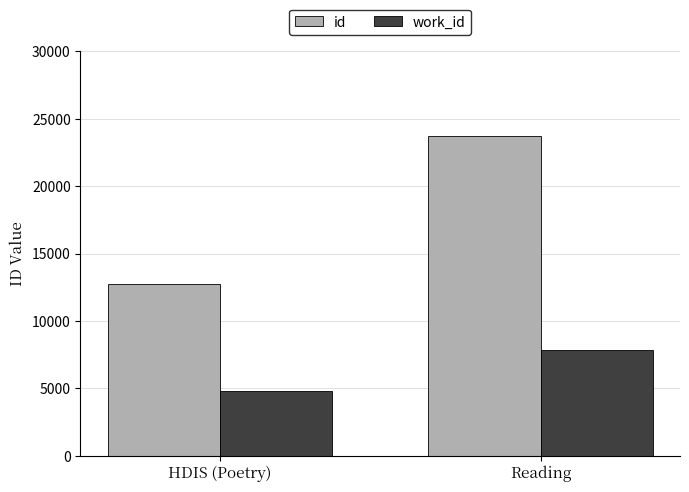

What is the difference between the highest and lowest values at Reading?

15869